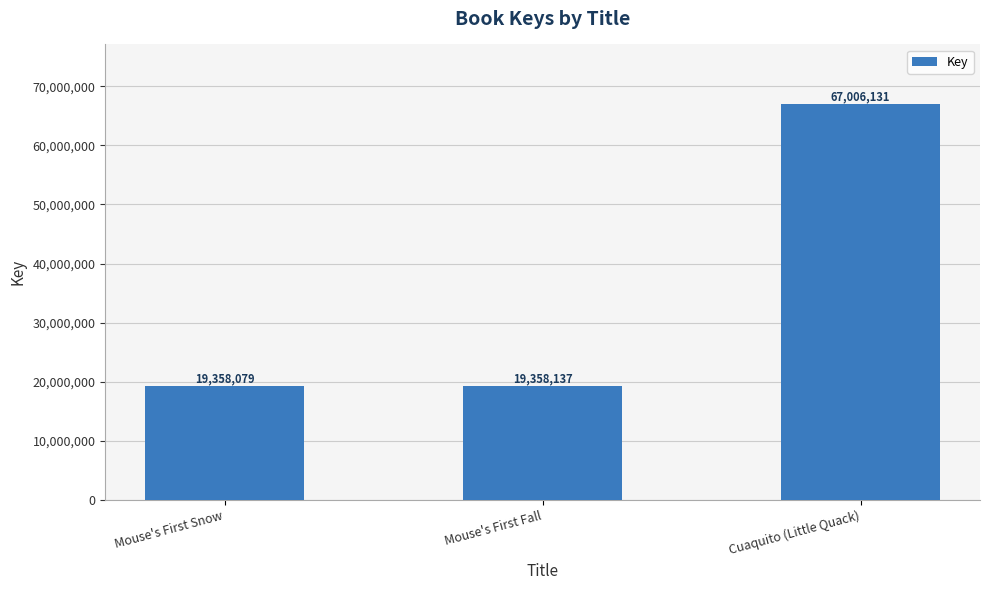

Reading left to right, list all the values displayed in this chart.

Mouse's First Snow=19358079	Mouse's First Fall=19358137	Cuaquito (Little Quack)=67006131